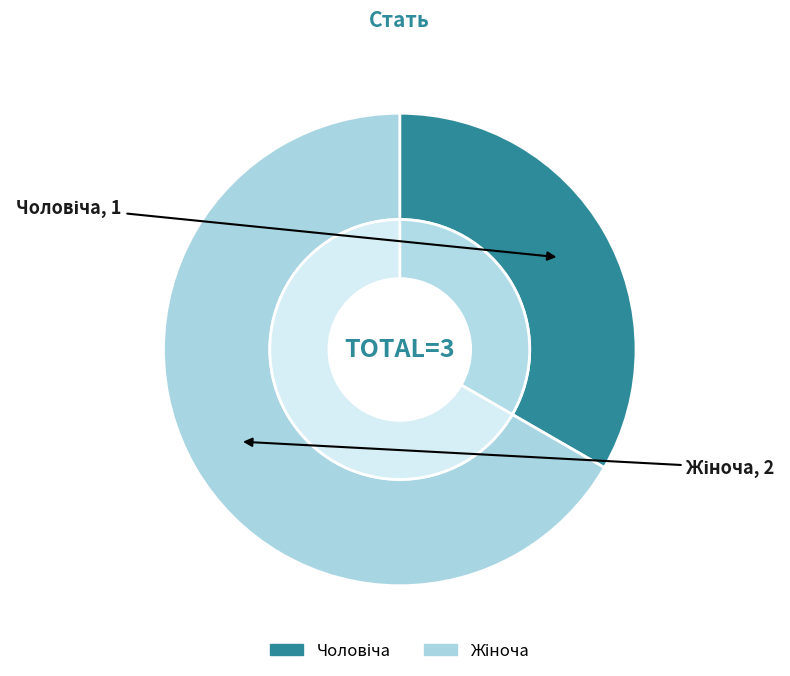

How many slices are in this pie chart?

2